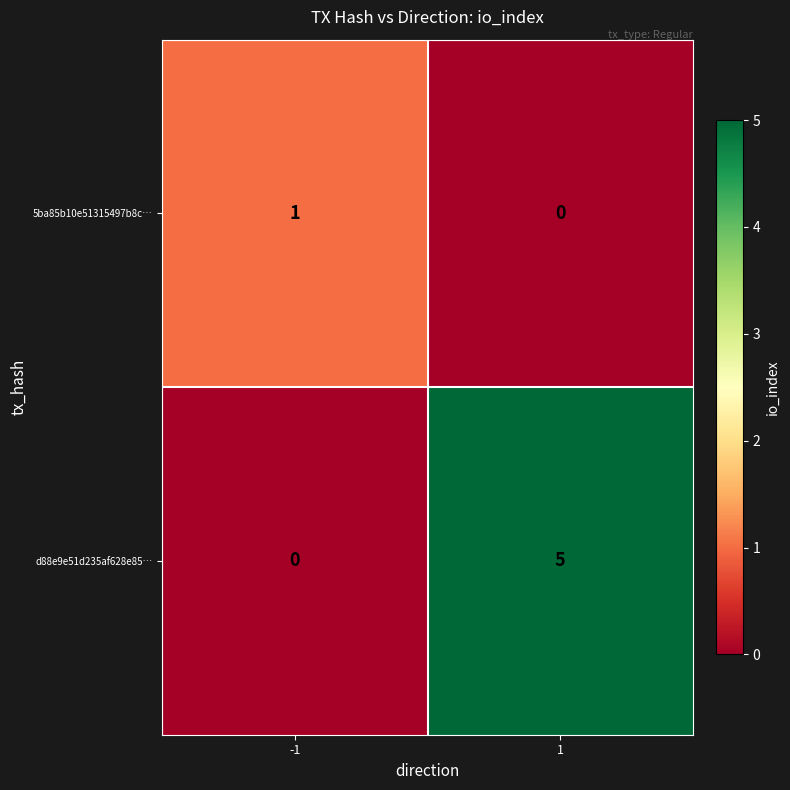

Which series changed the most between -1 and 1?

d88e9e51d235af628e85…